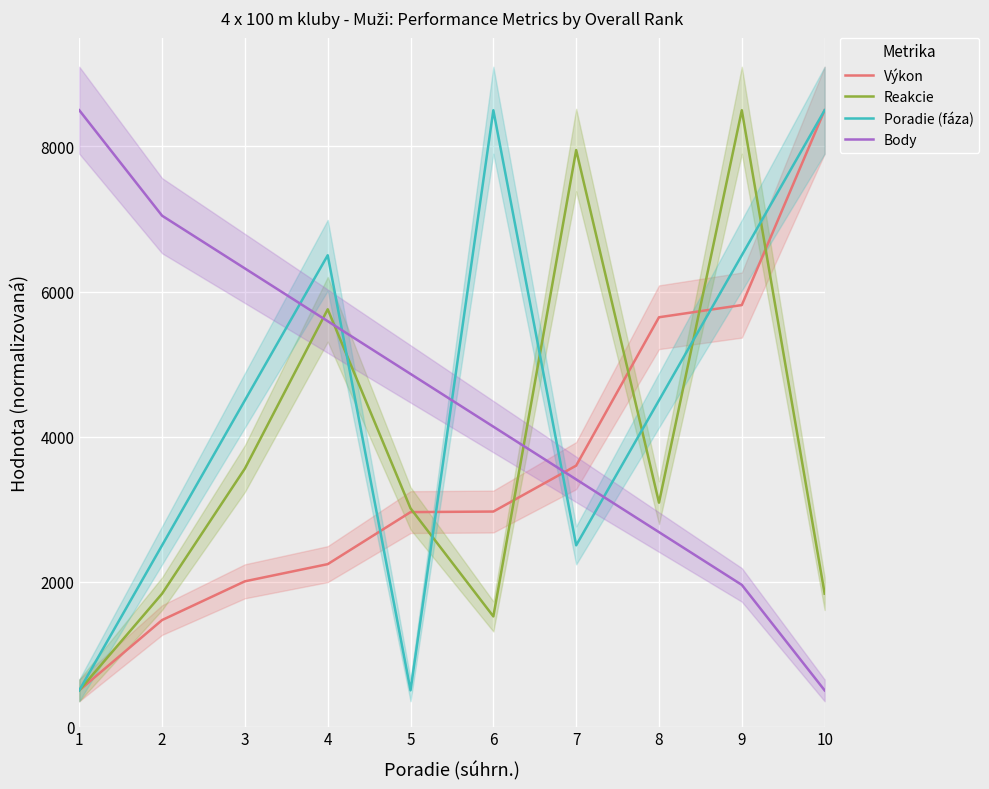

The value of Reakcie at 5 is 3009.8. True or false?

True